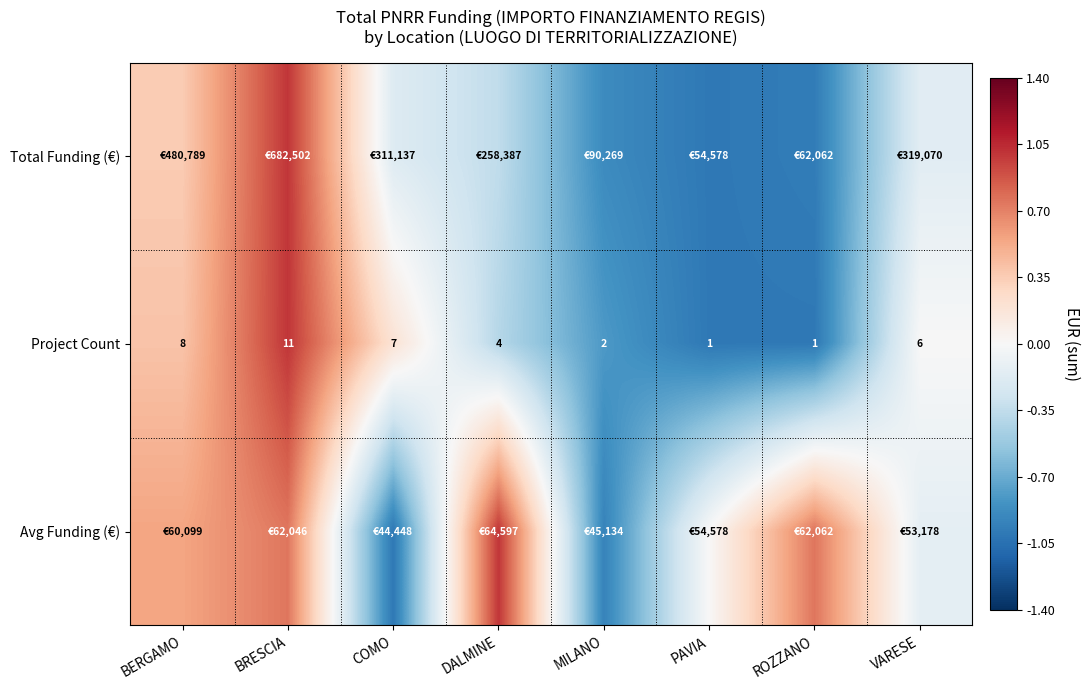

Between MILANO and BERGAMO, which is larger?

BERGAMO